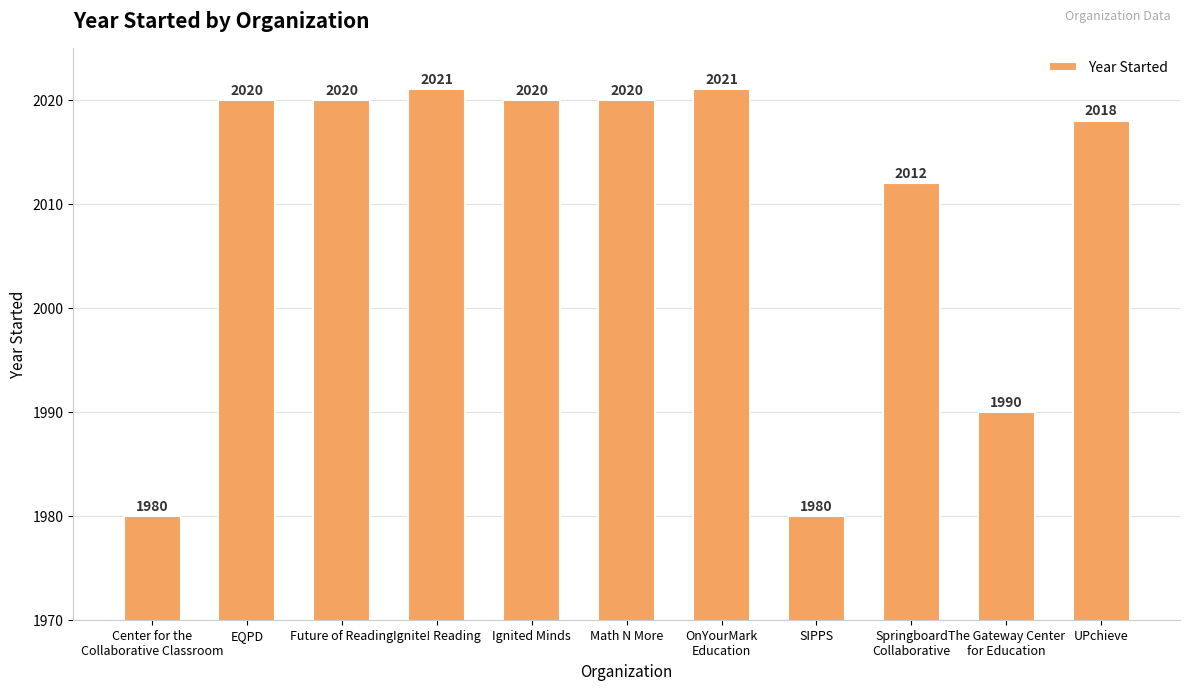

Approximately how many times larger is the value at EQPD compared to Math N More?

1.0